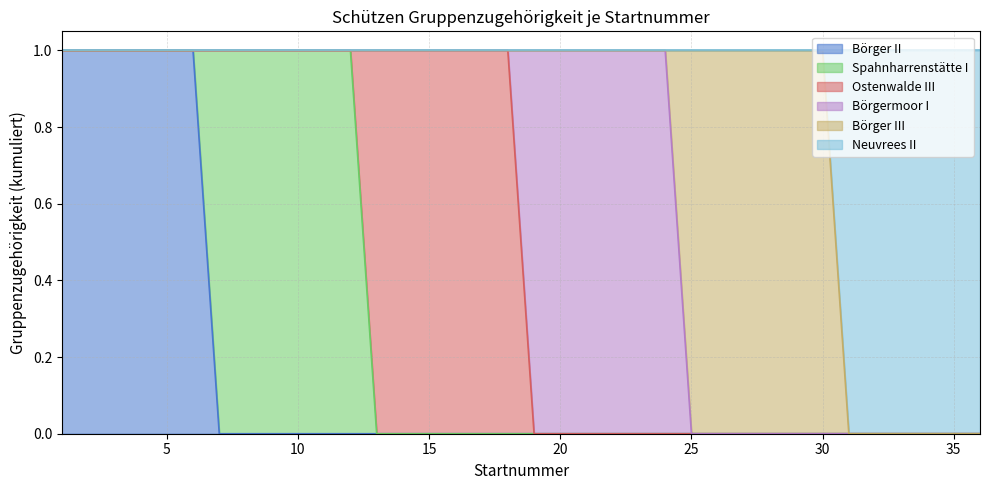

How many intersections are there between Börger III and Börgermoor I?

1